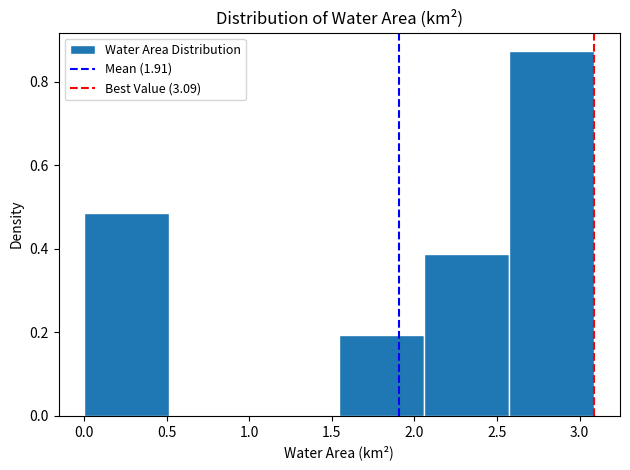

Which range on the x-axis has the tallest bar?

2.575 to 3.090